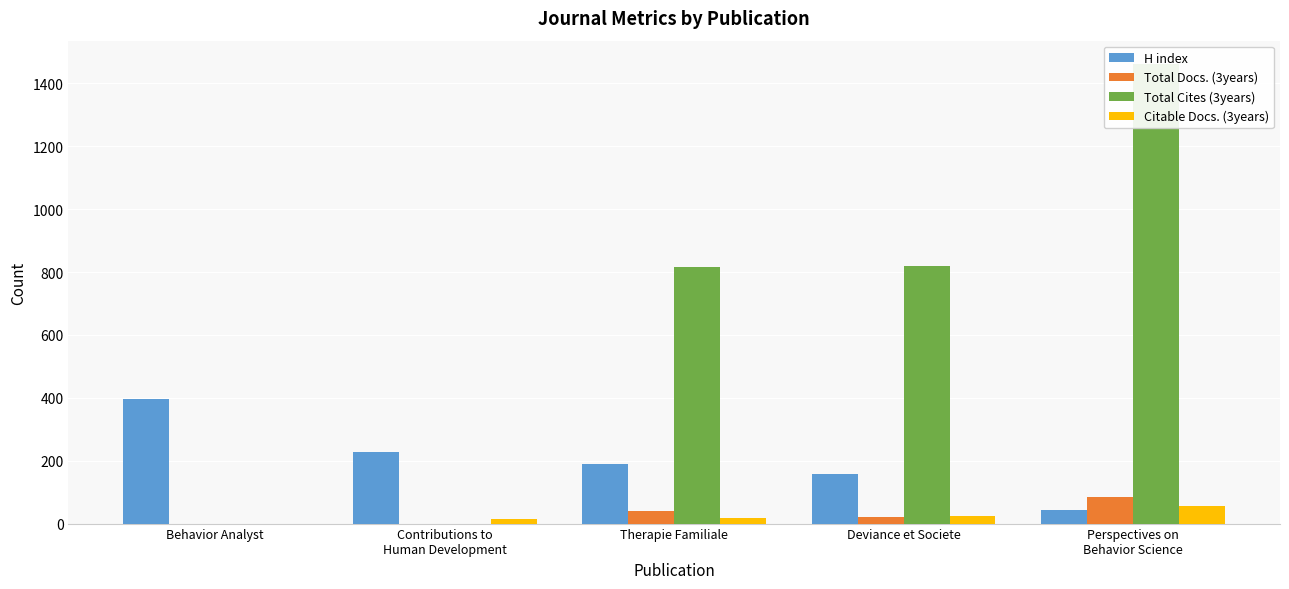

Rank the categories by Total Cites (3years) value from highest to lowest.

Perspectives on
Behavior Science, Deviance et Societe, Therapie Familiale, Behavior Analyst, Contributions to
Human Development